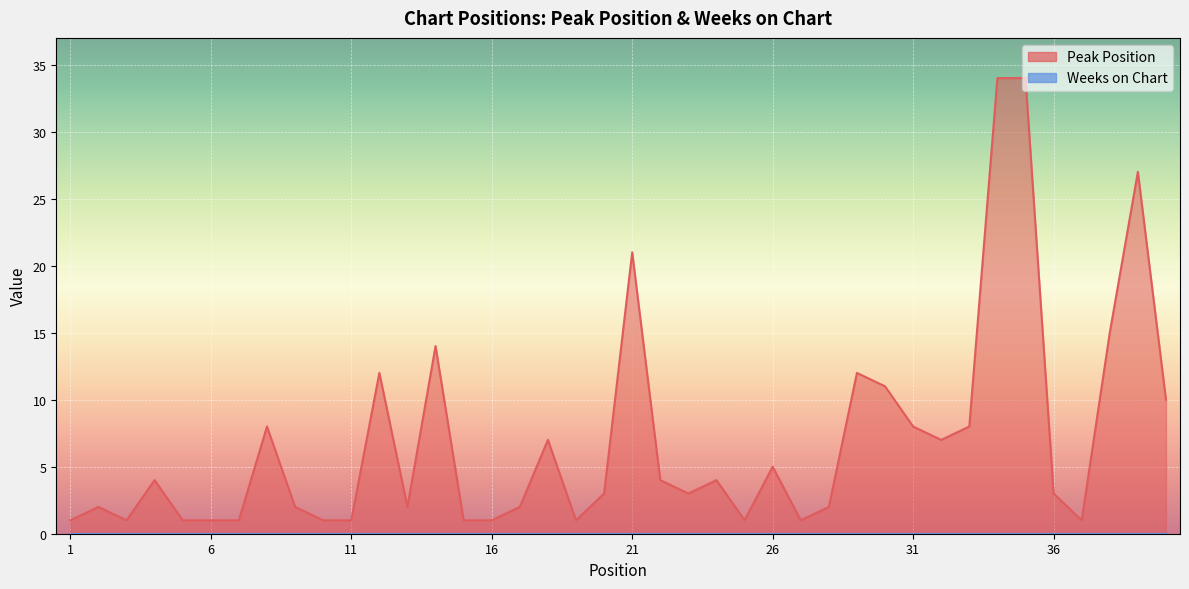

Reading left to right, extract all data points from this chart.

1=1	2=2	3=1	4=4	5=1	6=1	7=1	8=8	9=2	10=1	11=1	12=12	13=2	14=14	15=1	16=1	17=2	18=7	19=1	20=3	21=21	22=4	23=3	24=4	25=1	26=5	27=1	28=2	29=12	30=11	31=8	32=7	33=8	34=34	35=34	36=3	37=1	38=15	39=27	40=10